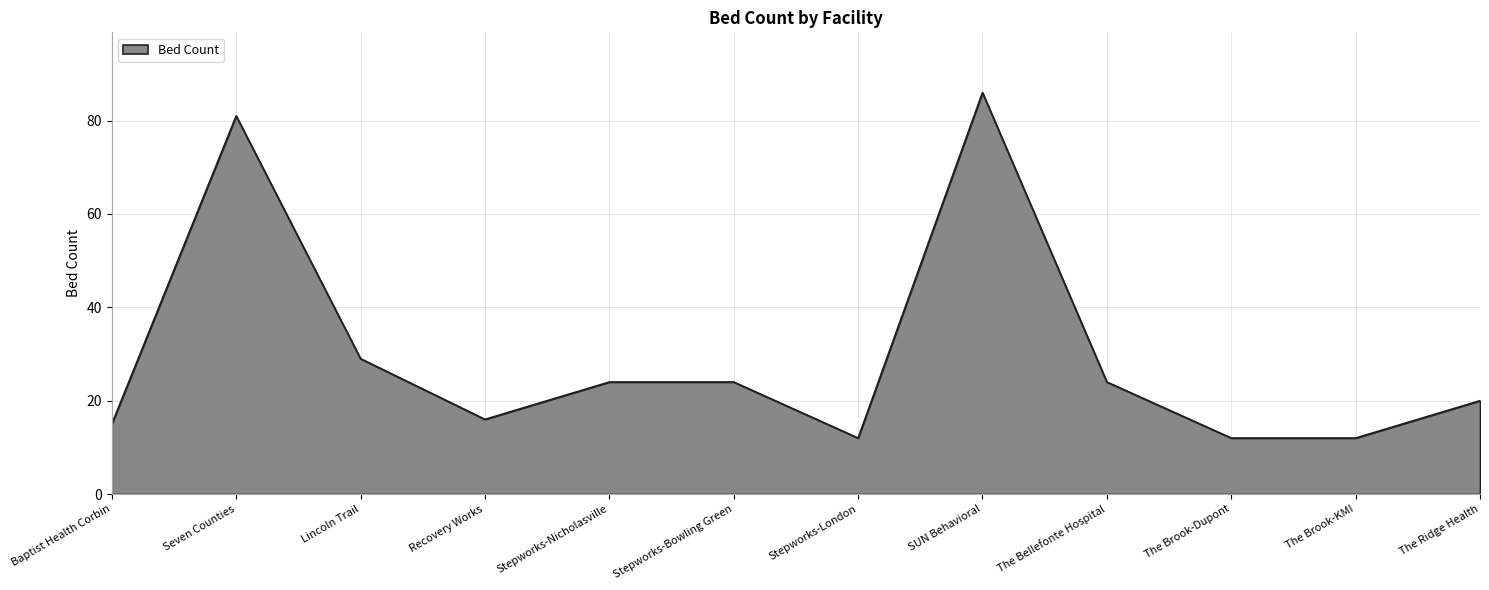

What is the sum of all values?

355